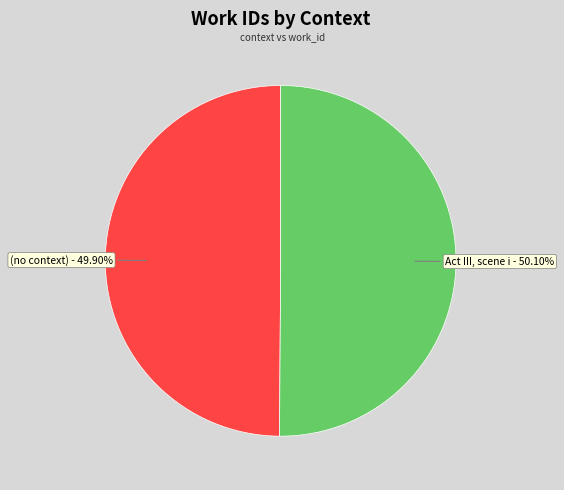

What is the ratio of the value at (no context) to the value at Act III, scene i?

1.0